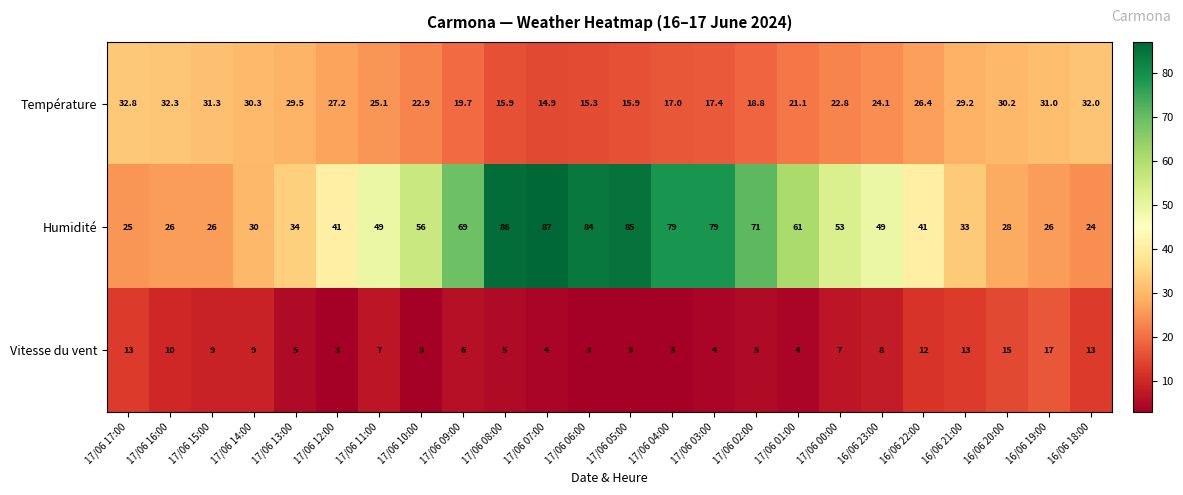

At which category is the sum across all series the highest?

17/06 08:00